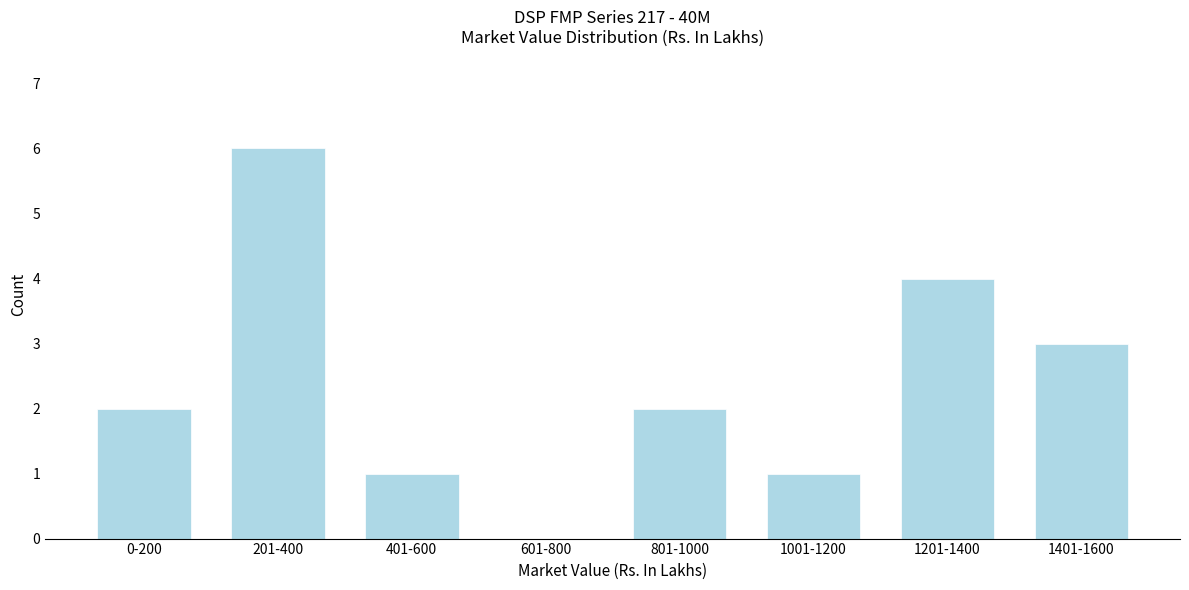

Reading right to left, what are all the values shown in this chart?

1401-1600=3	1201-1400=4	1001-1200=1	801-1000=2	601-800=0	401-600=1	201-400=6	0-200=2